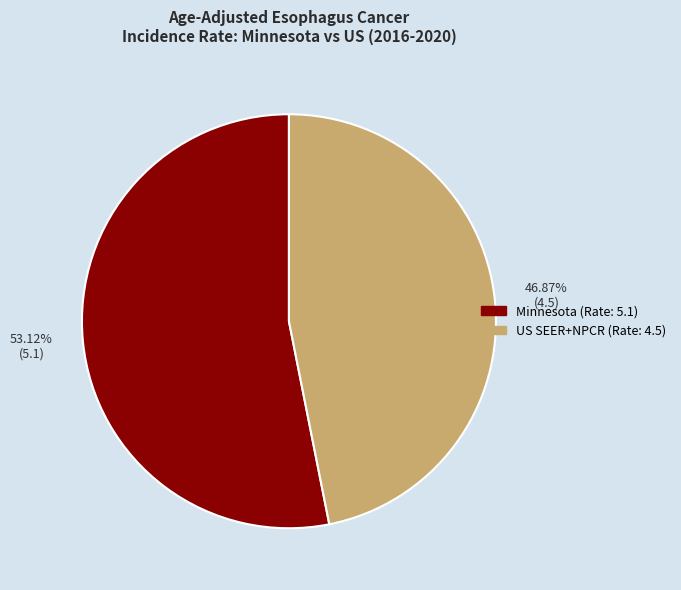

Is there a majority slice in this chart?

Yes